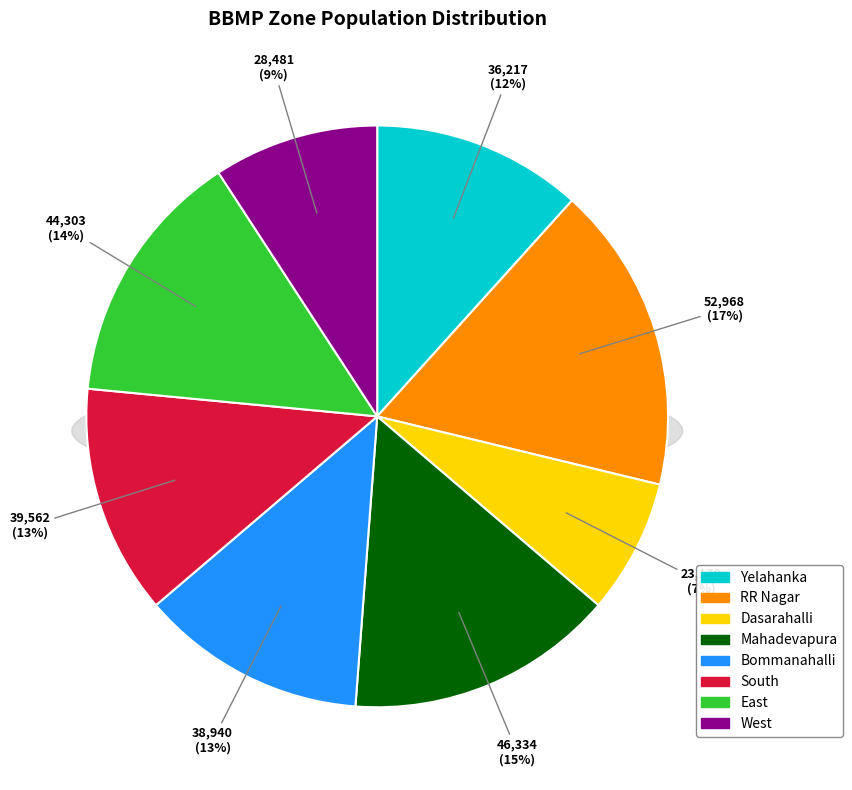

What is the largest slice in the pie chart?

RR Nagar